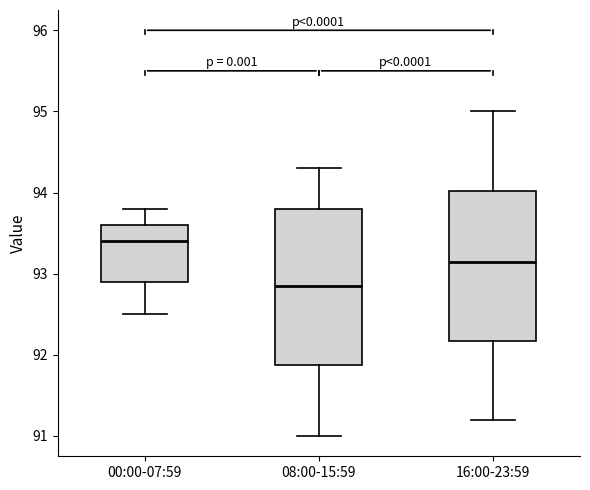

Reading left to right, read every box against the y-axis: the position of its median line, the range the box covers, and the ends of its whiskers. The values are not printed on the chart, so give them approximately, as read against the axis.

00:00-07:59: median 93.4, box 92.9 to 93.6, whiskers 92.5 to 93.8
08:00-15:59: median 92.9, box 91.9 to 93.8, whiskers 91.0 to 94.3
16:00-23:59: median 93.2, box 92.2 to 94.0, whiskers 91.2 to 95.0